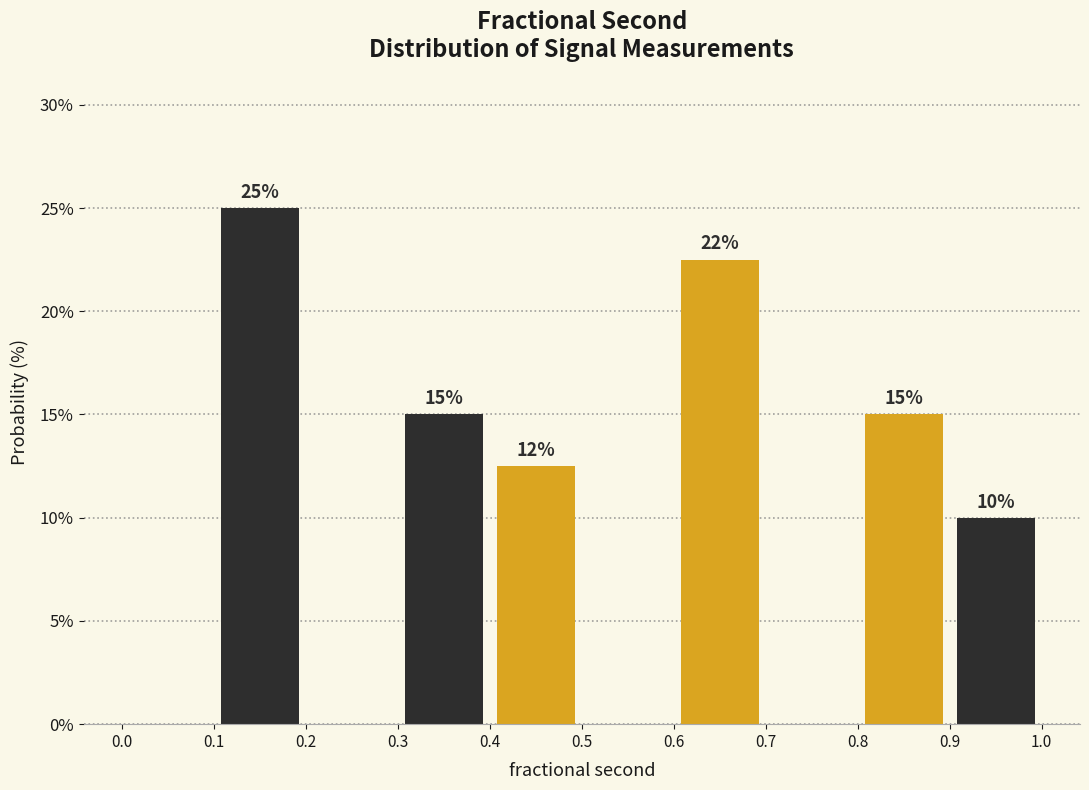

Over which range of the x-axis is the bar tallest?

0.1 to 0.2